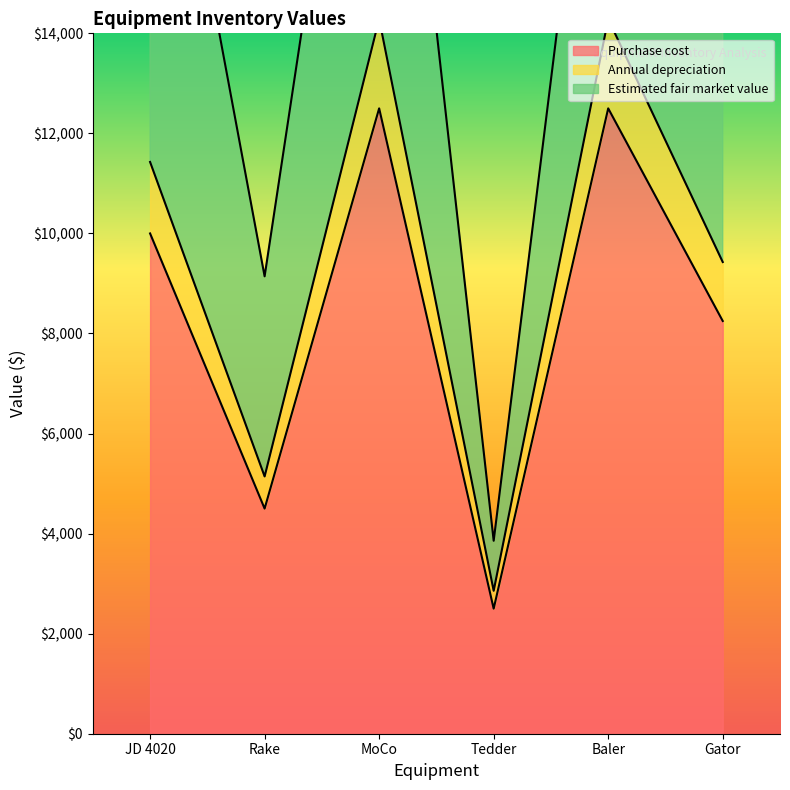

Rank the categories by Annual depreciation value from lowest to highest.

Tedder, Rake, Gator, JD 4020, MoCo, Baler